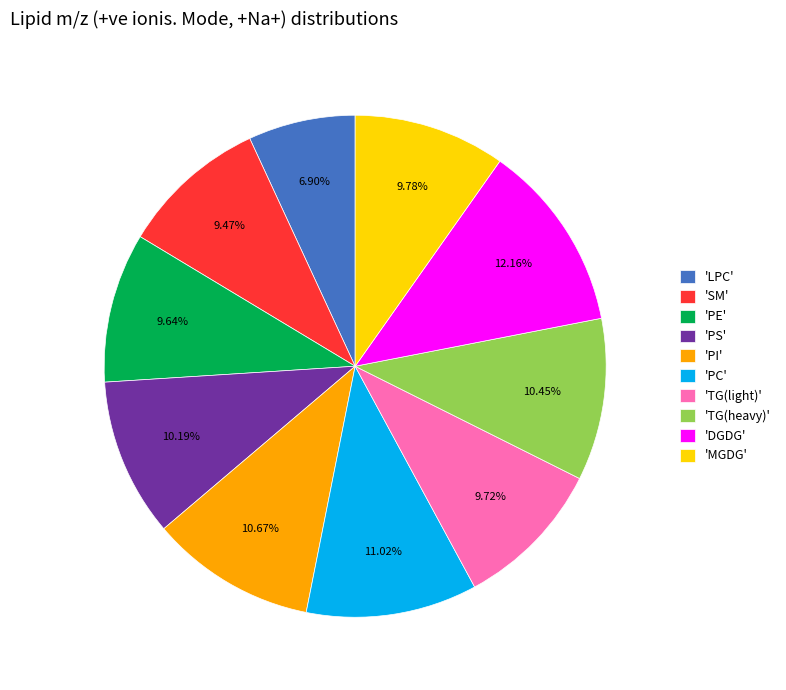

Is 'PI' the majority of the pie?

No